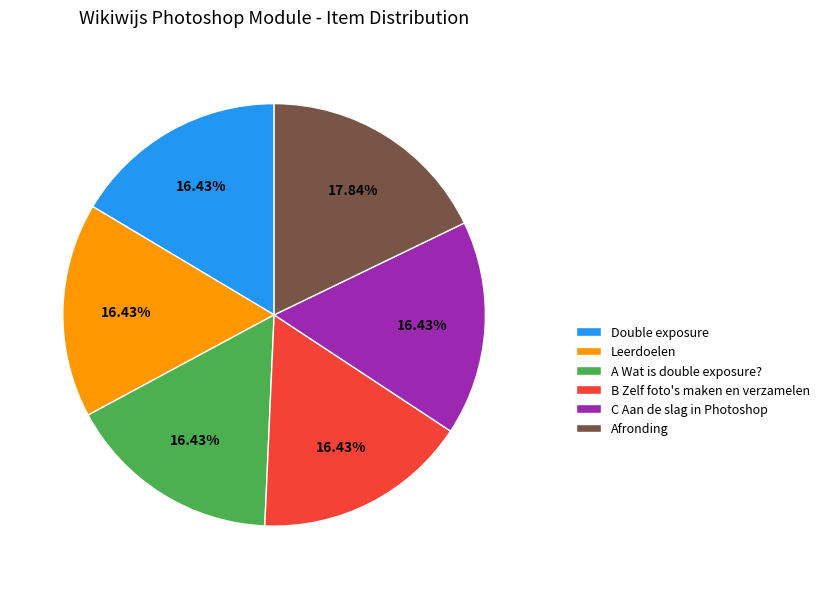

Approximately how many times larger is the value at A Wat is double exposure? compared to B Zelf foto's maken en verzamelen?

1.0